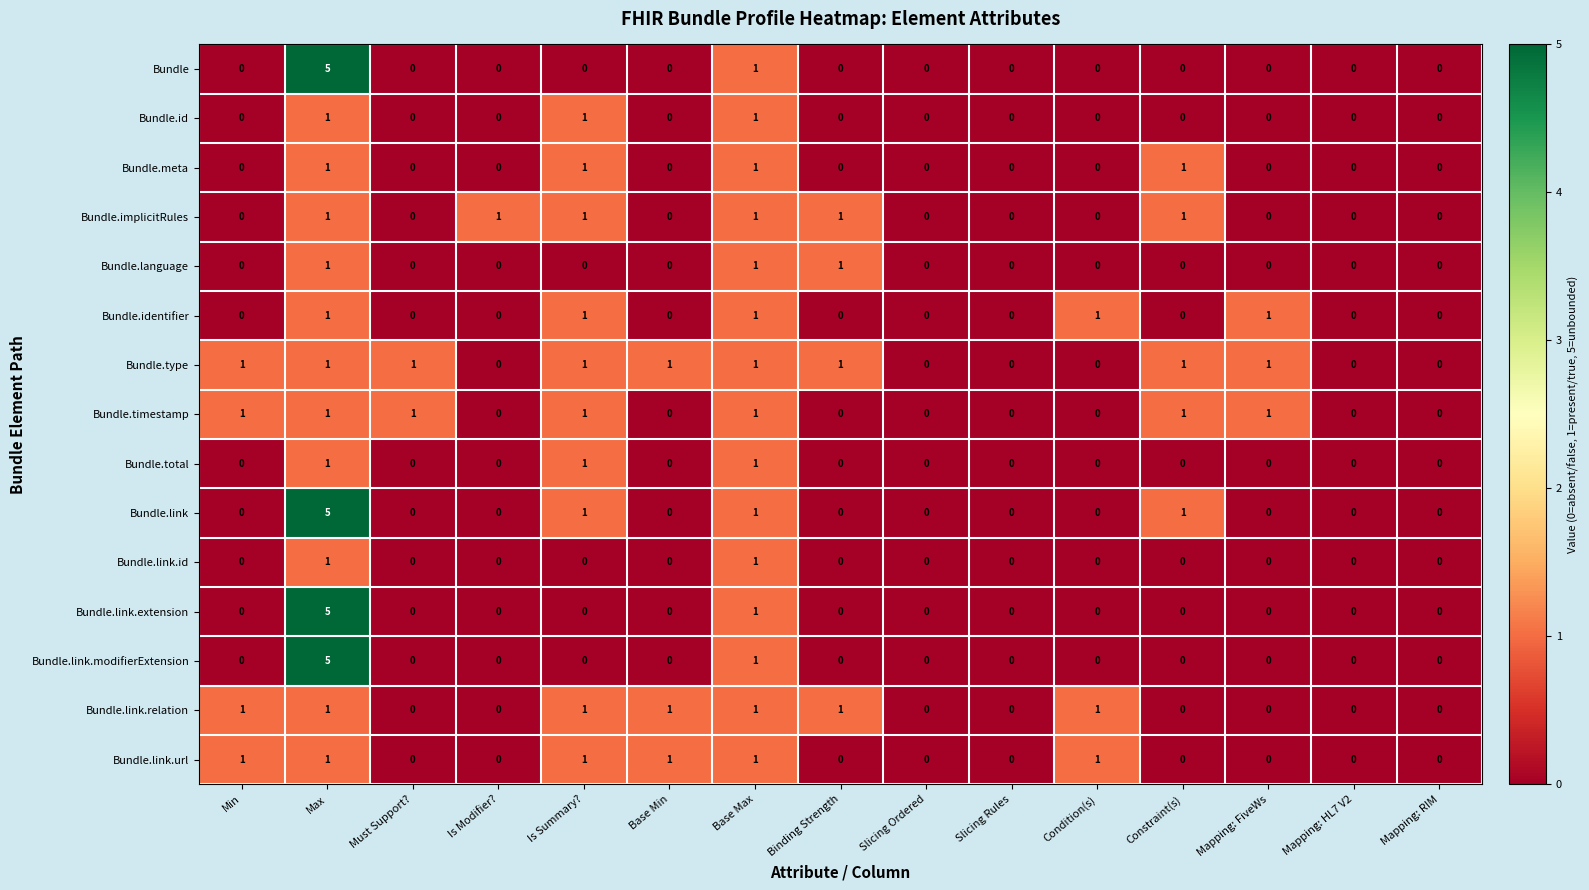

The Bundle.link.url series shows -1 at Mapping: RIM. True or false?

False